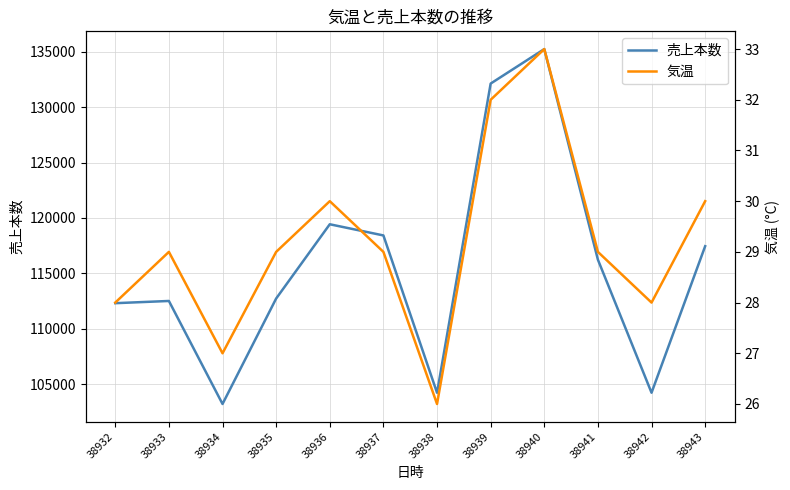

Read the 気温 value at 38939.

32